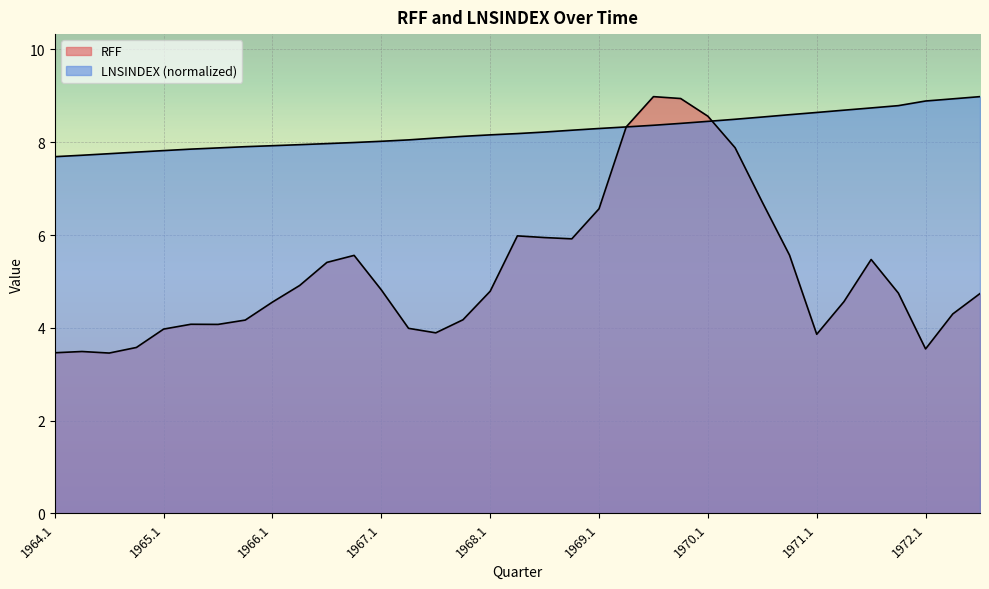

The value of RFF at 1966.3 is 5.4. True or false?

True